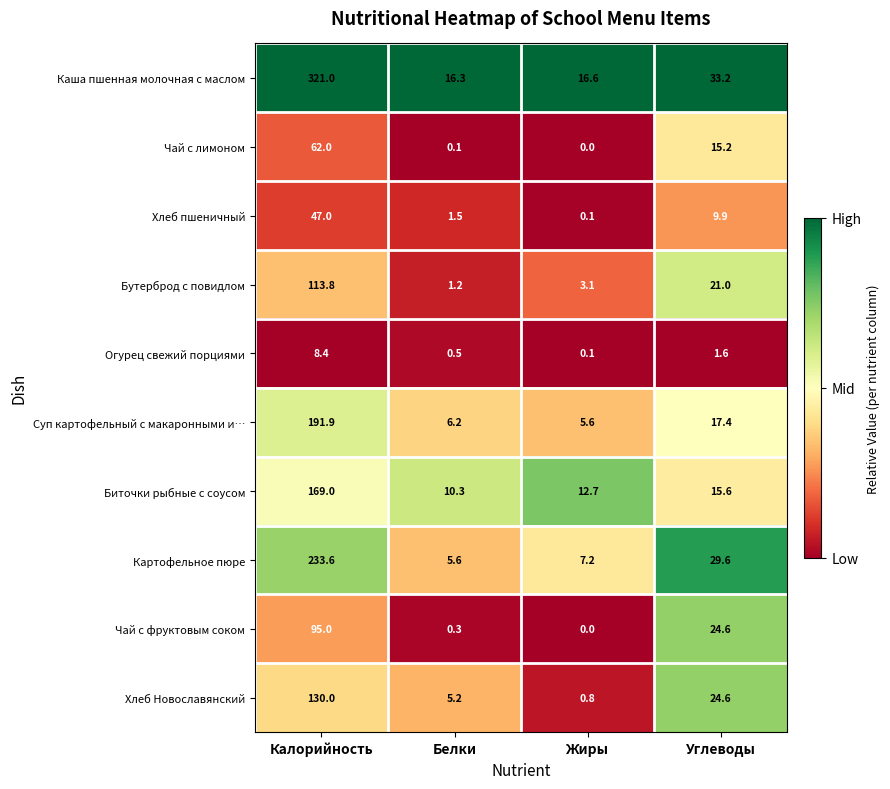

List the series in order of their peak value, highest first.

Каша пшенная молочная с маслом, Картофельное пюре, Суп картофельный с макаронными и…, Биточки рыбные с соусом, Хлеб Новославянский, Бутерброд с повидлом, Чай с фруктовым соком, Чай с лимоном, Хлеб пшеничный, Огурец свежий порциями